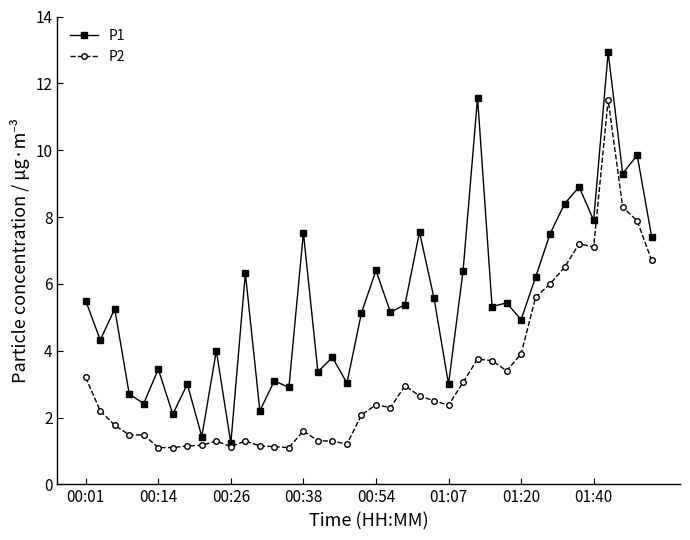

What is the highest value of the P1 series?

12.9